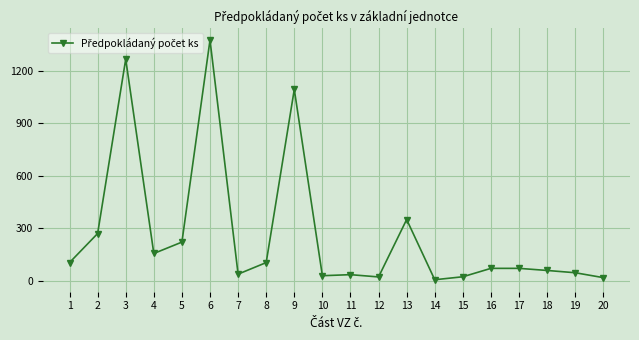

Which label corresponds to the largest value in the chart?

6